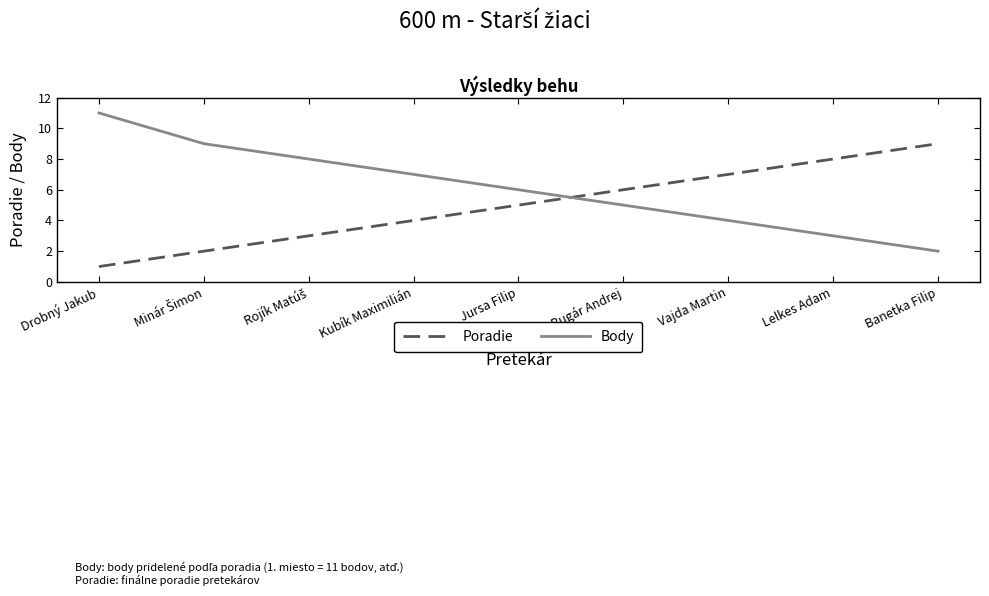

Which series has the largest total across all categories?

Body